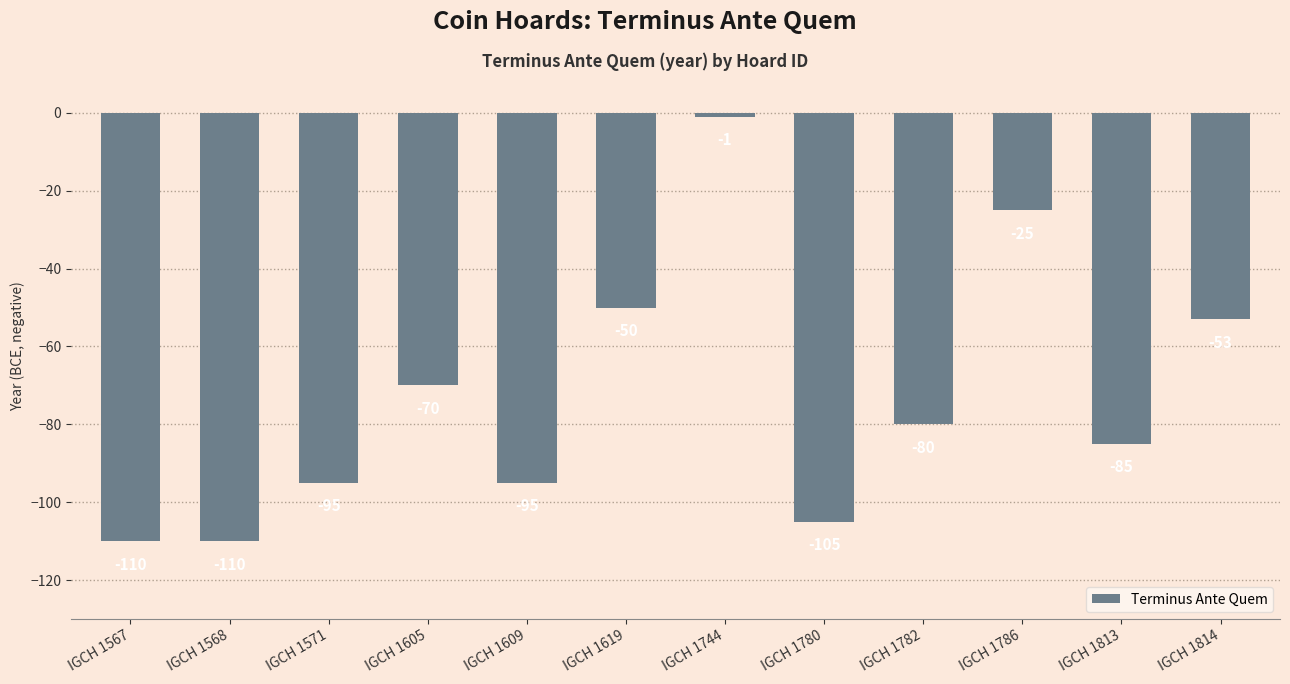

At which label does the data first exceed -80?

IGCH 1605